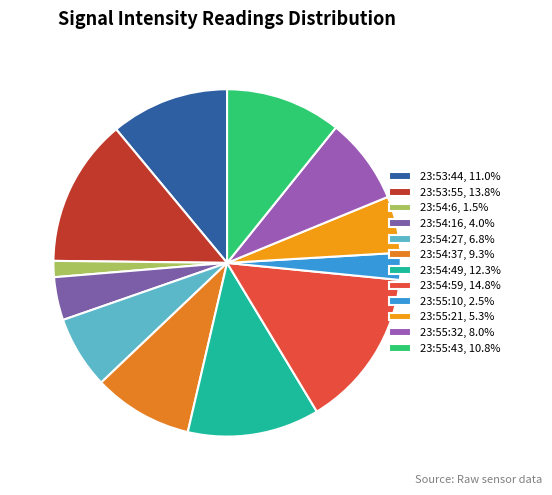

Does any single category account for the majority?

No